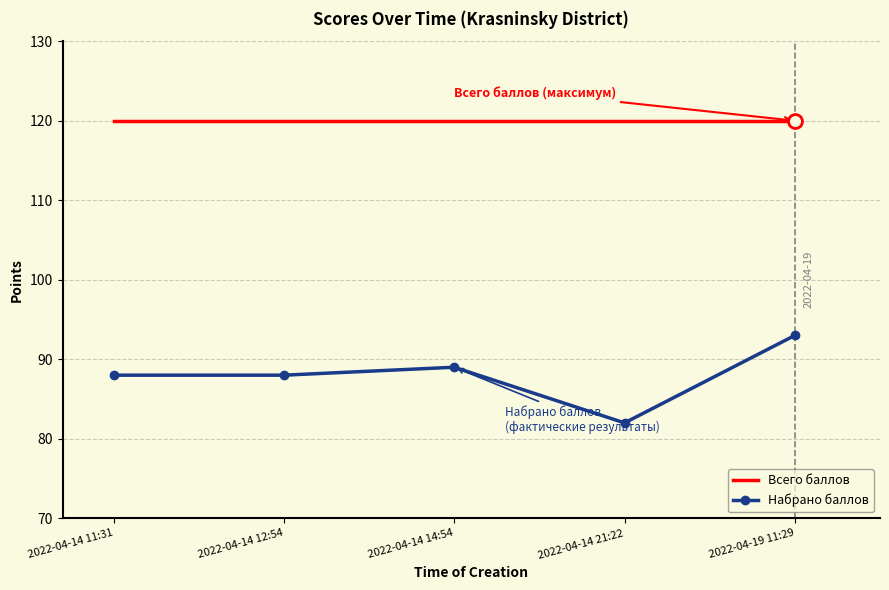

The Всего баллов series shows 178 at 2022-04-14 12:54. True or false?

False